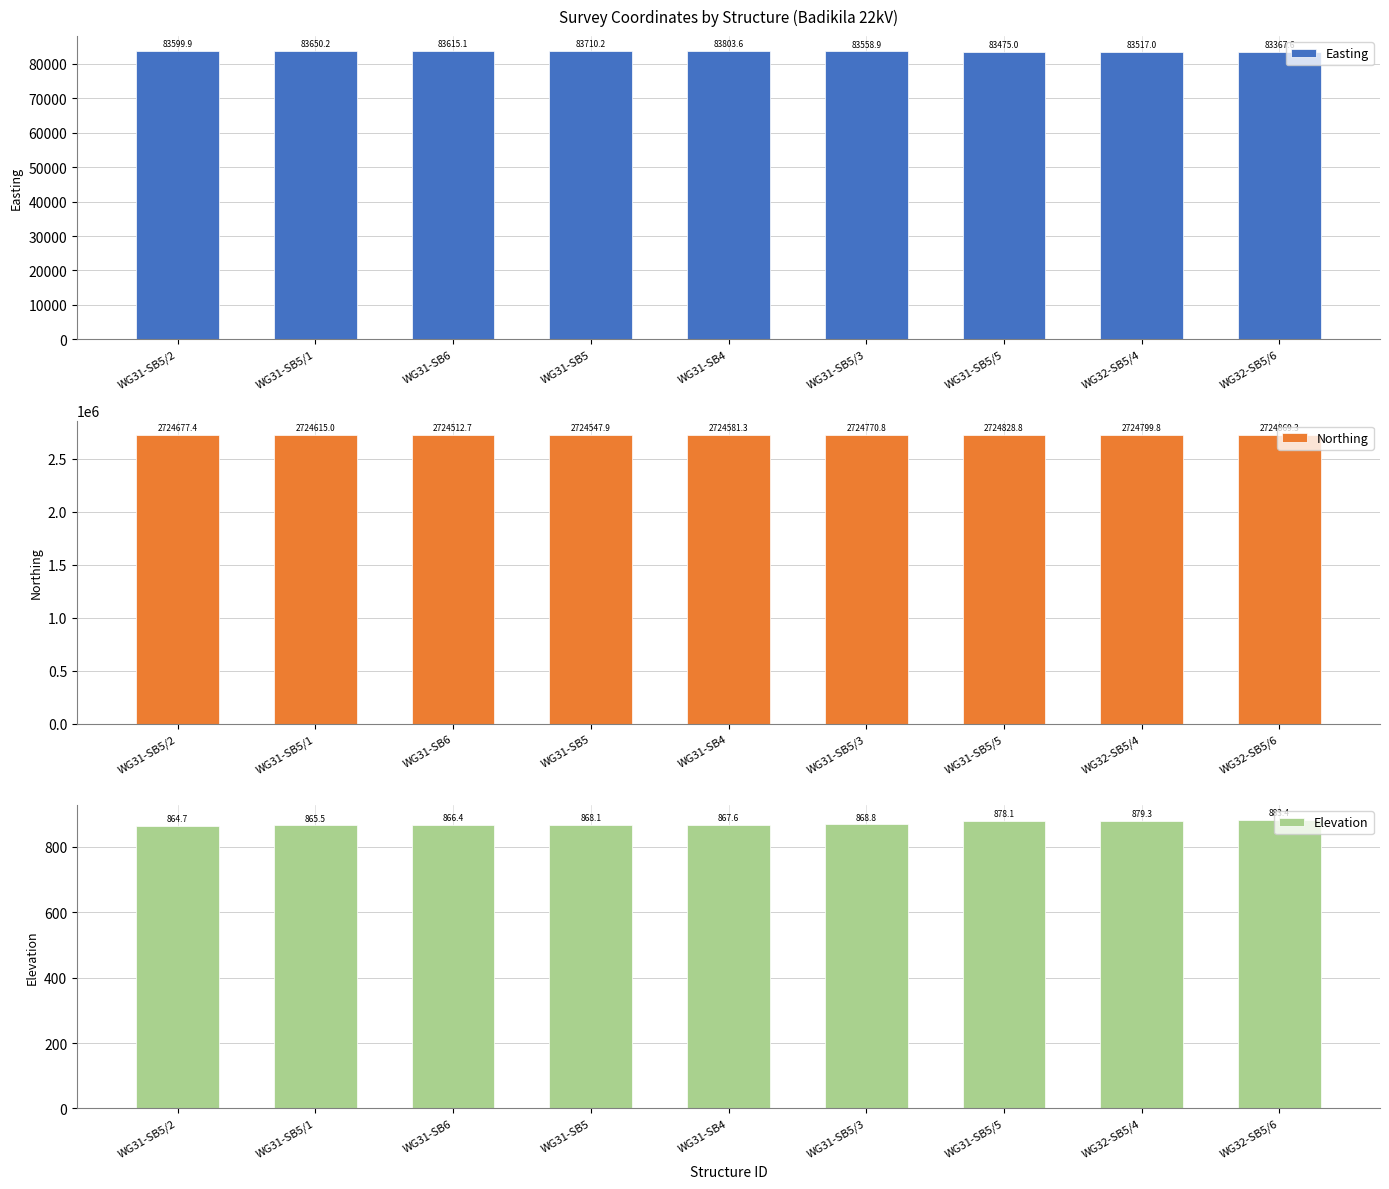

Which series has the largest total across all categories?

Northing